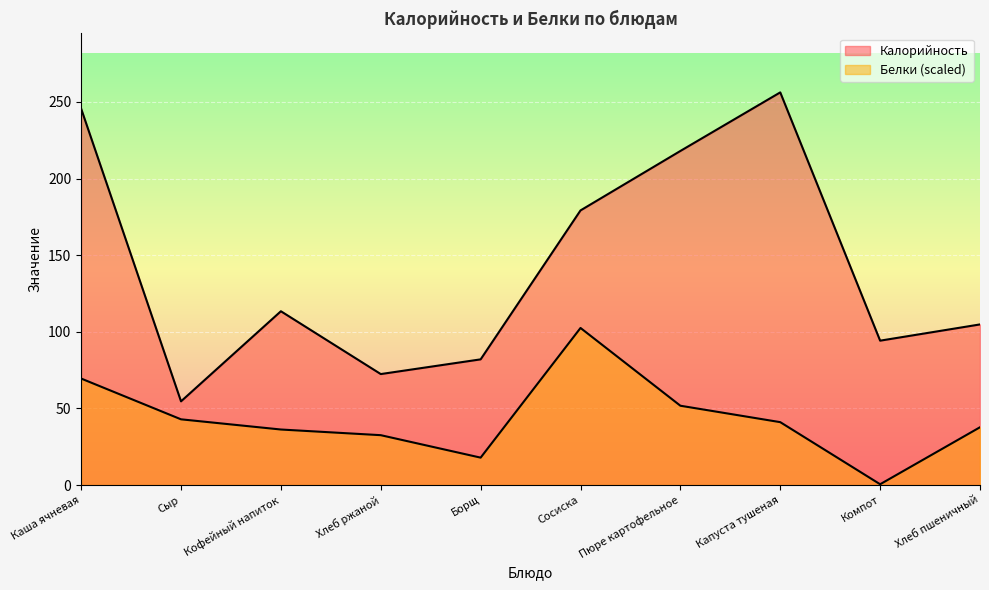

True or false: Белки and Калорийность cross at least once.

False